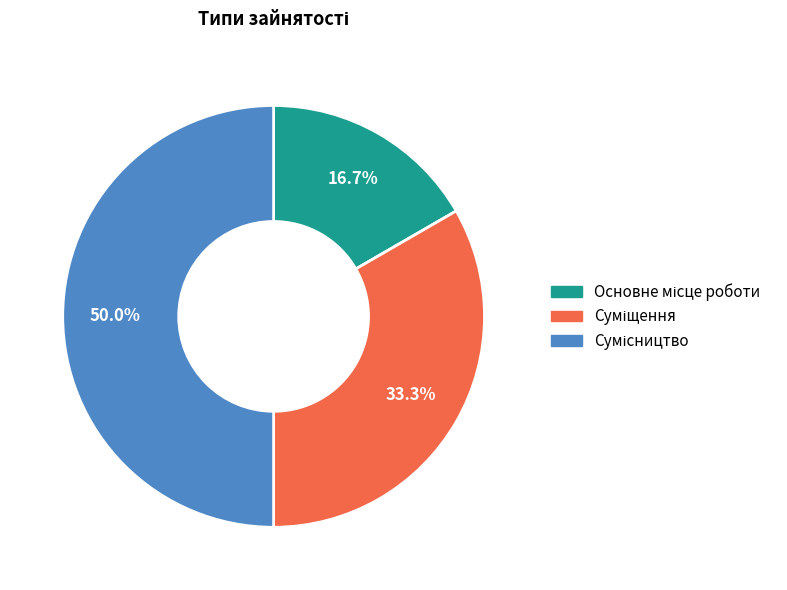

Between Сумісництво and Суміщення, which is larger?

Сумісництво